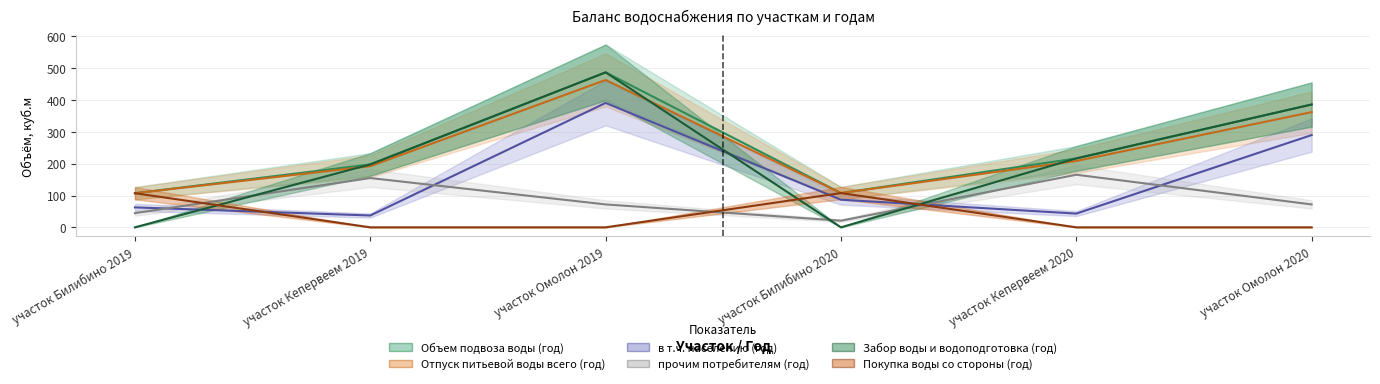

How many lines are shown in the chart?

6